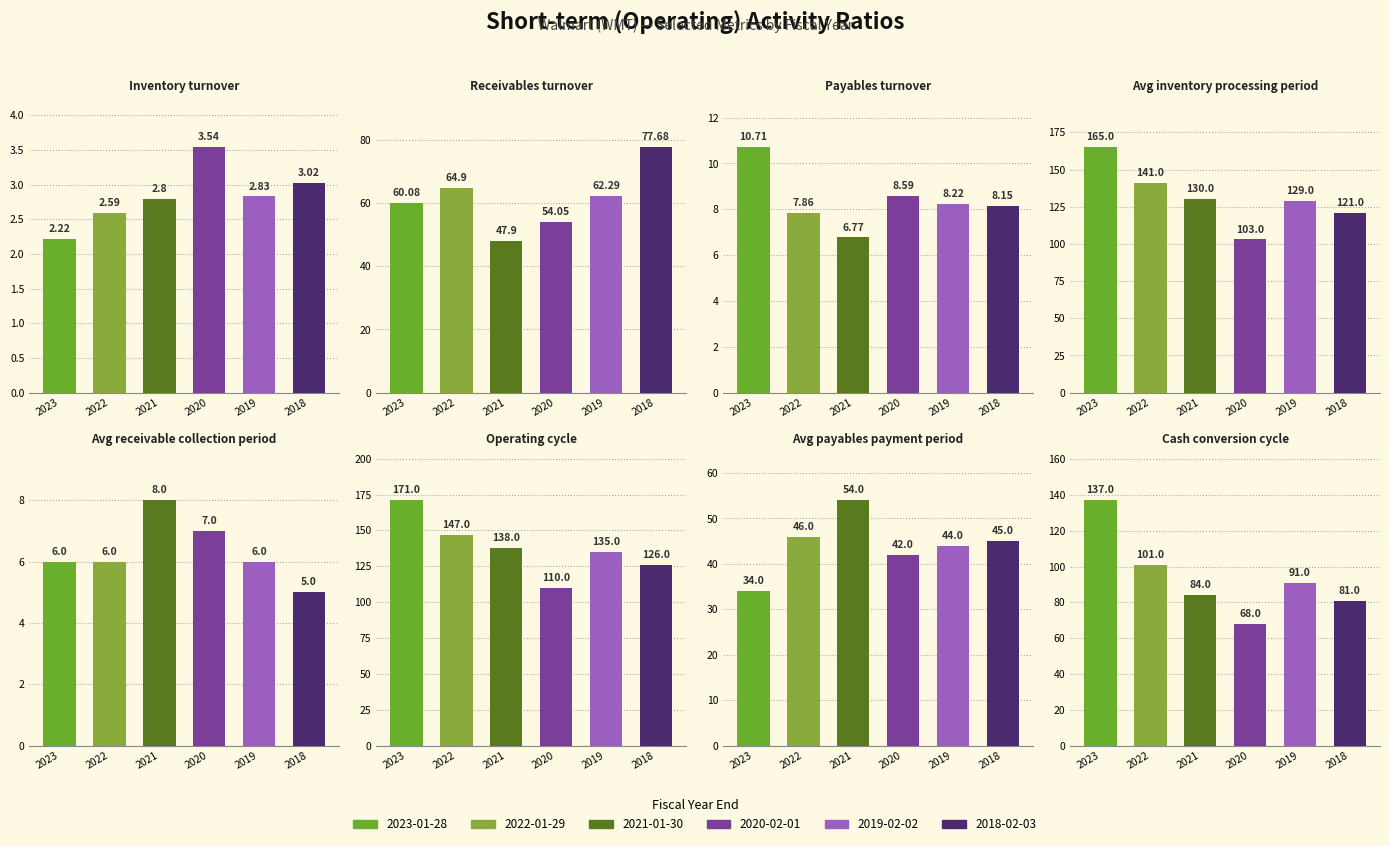

Where is 2018-02-03 nearest to the value 64?

Receivables turnover